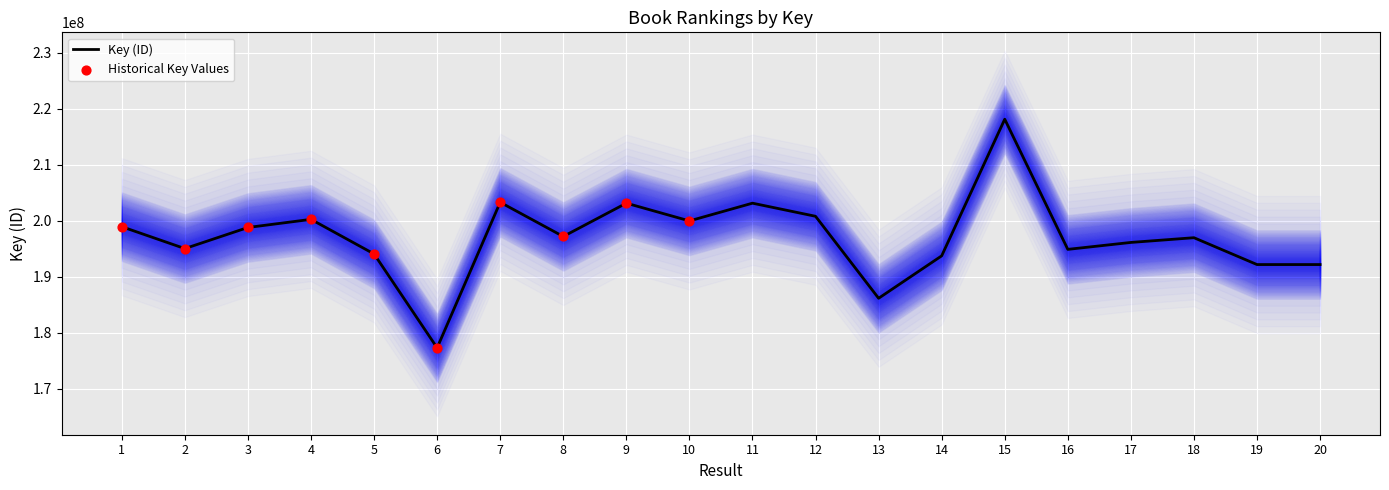

What is the change in value from 6 to 18?

+19666248